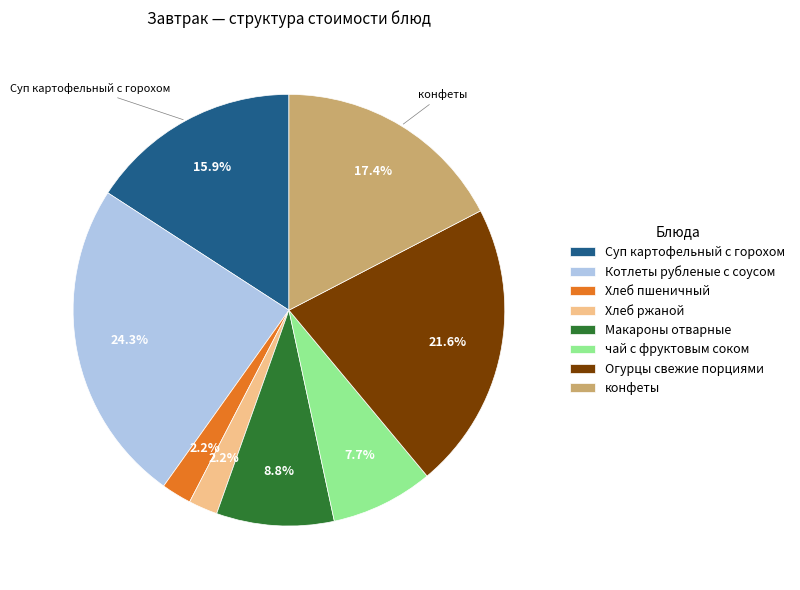

Approximately how many times larger is the value at чай с фруктовым соком compared to конфеты?

0.4